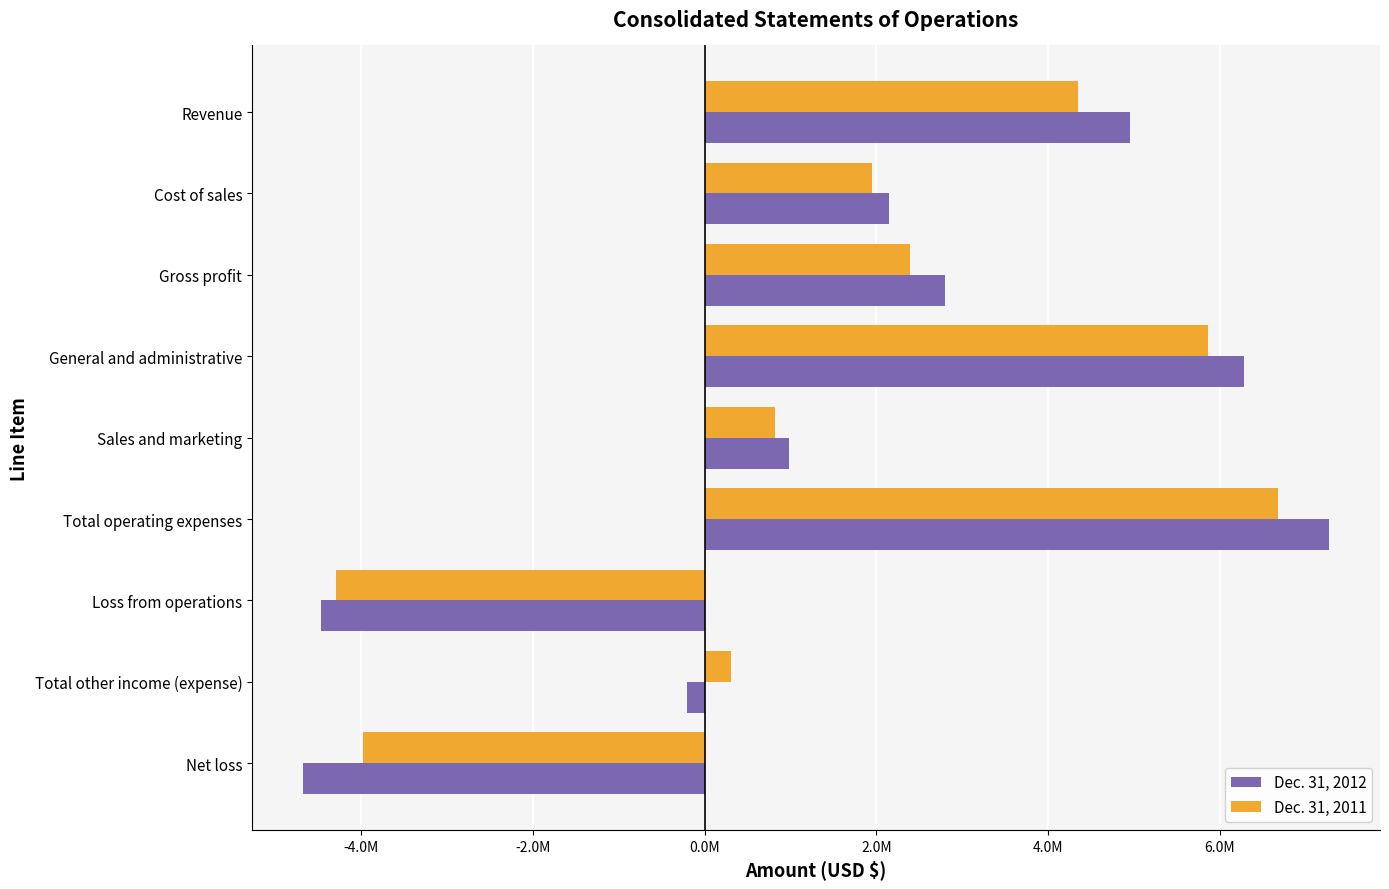

What are all the series names shown in the legend?

Dec. 31, 2012, Dec. 31, 2011